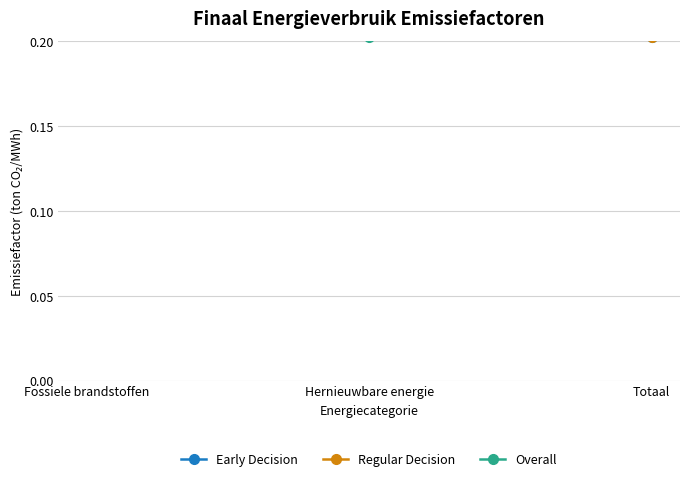

How many Regular Decision values are between 0 and 1?

3